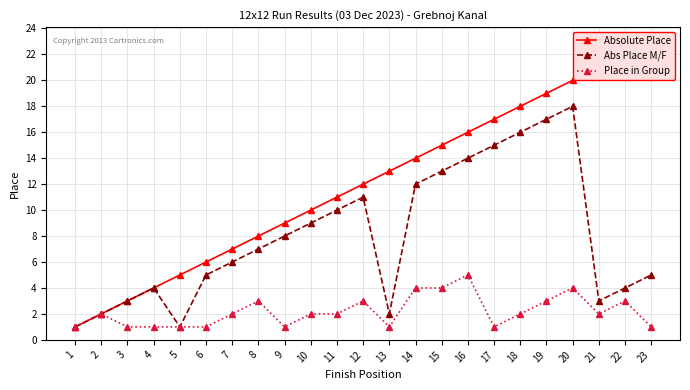

At which label does Absolute Place reach its peak?

23